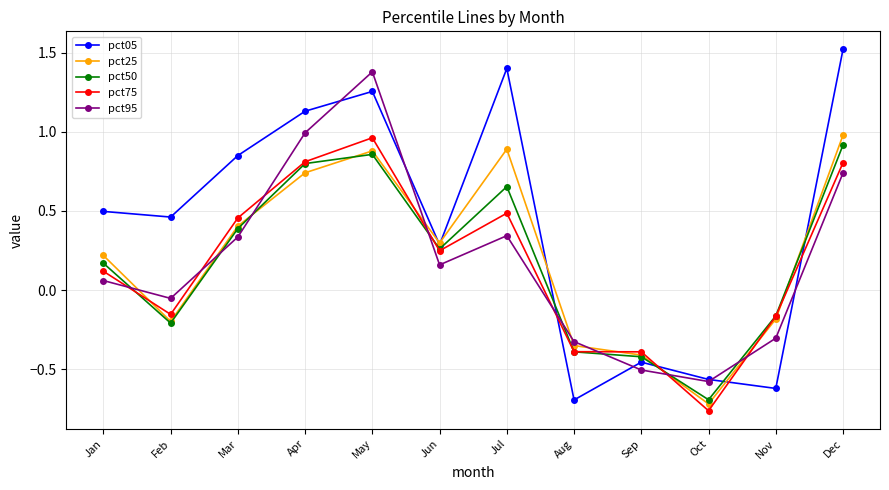

What is the total value across all series at Oct?

-3.3